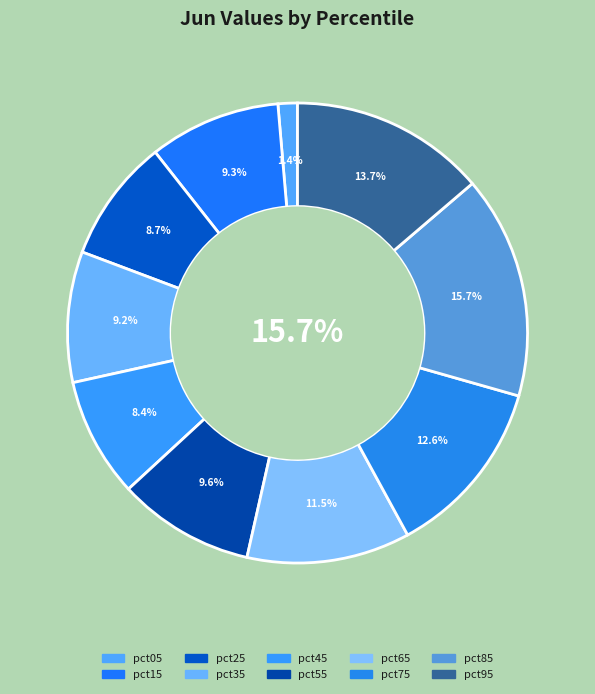

How many segments does this pie chart have?

10